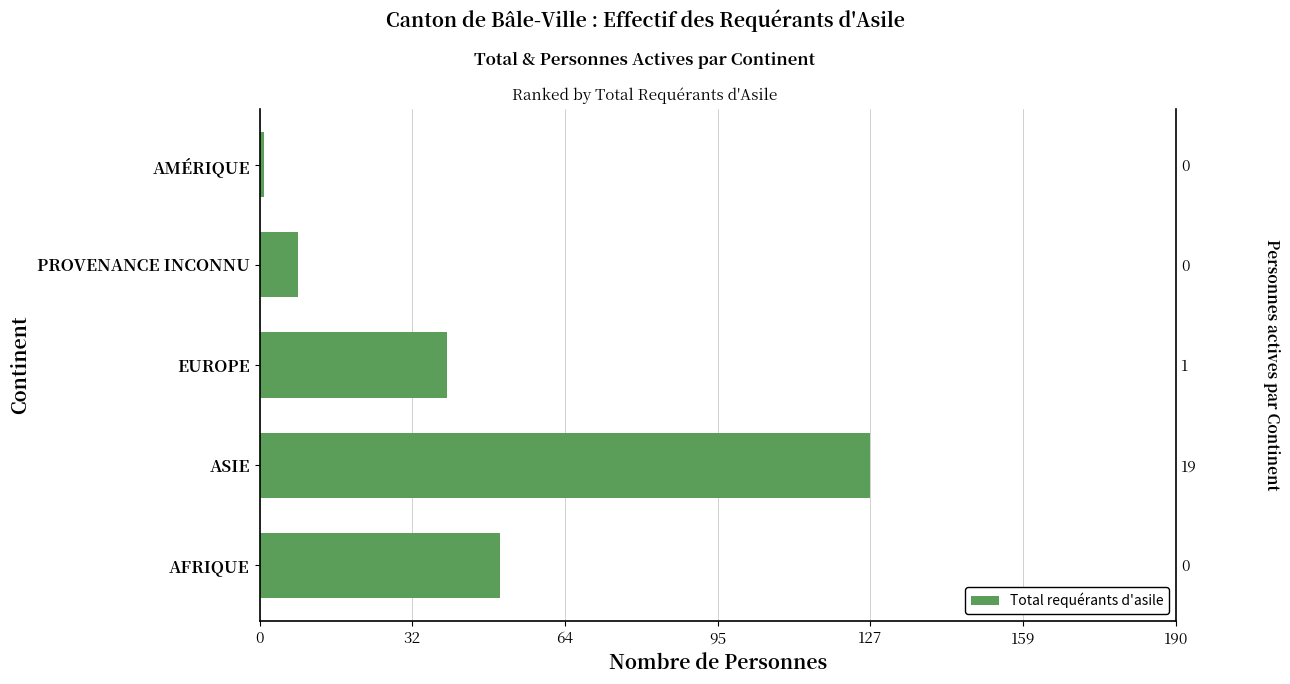

What is the value of the 3rd bar from the left?

39